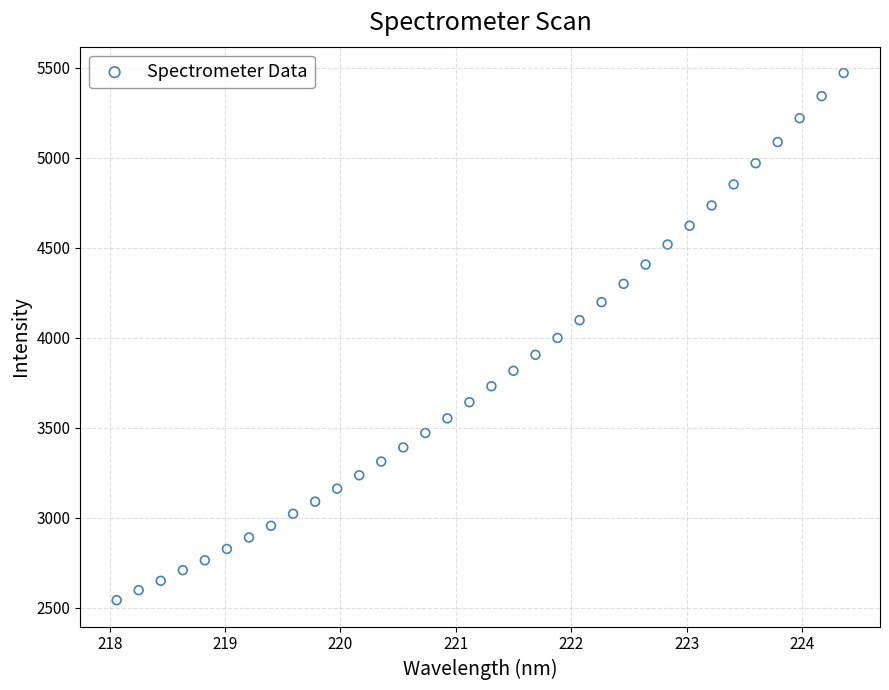

What is the range of Y values (max minus min)?

2929.3